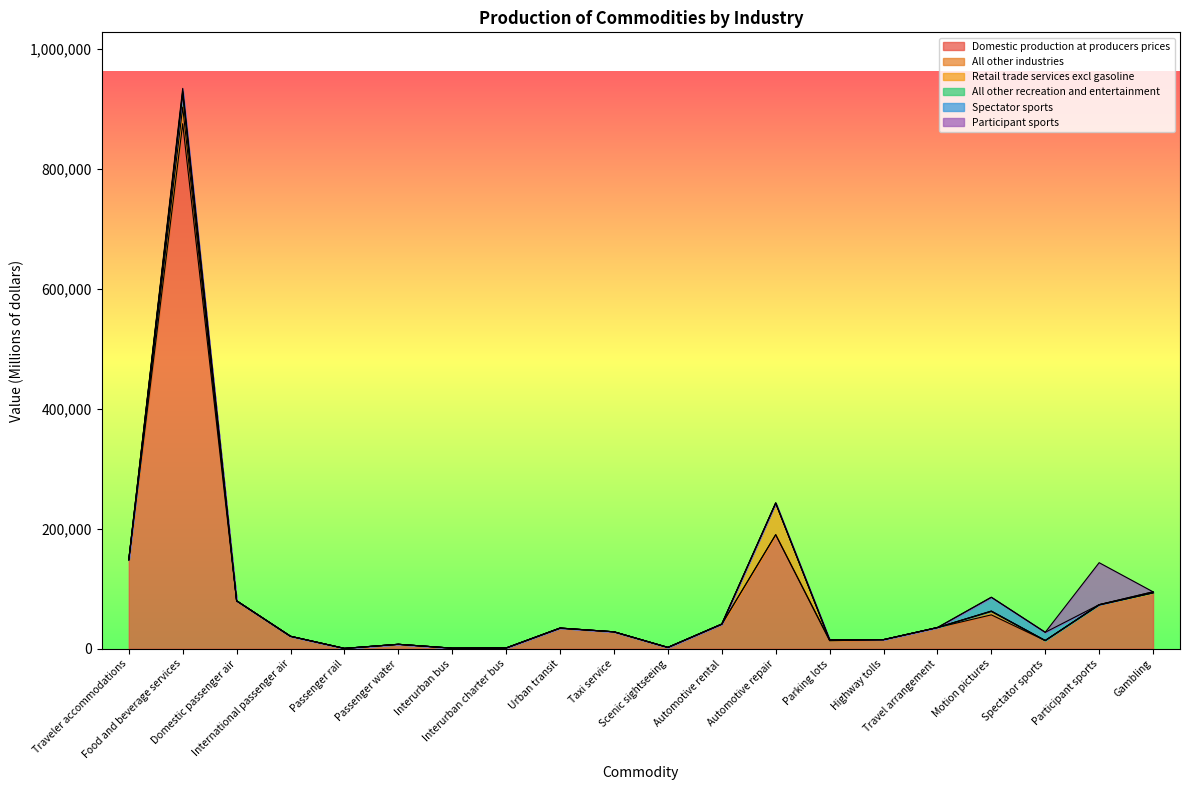

At Traveler accommodations, list the series in order from largest to smallest.

Domestic production at producers prices, All other industries, All other recreation and entertainment, Participant sports, Retail trade services excl gasoline, Spectator sports